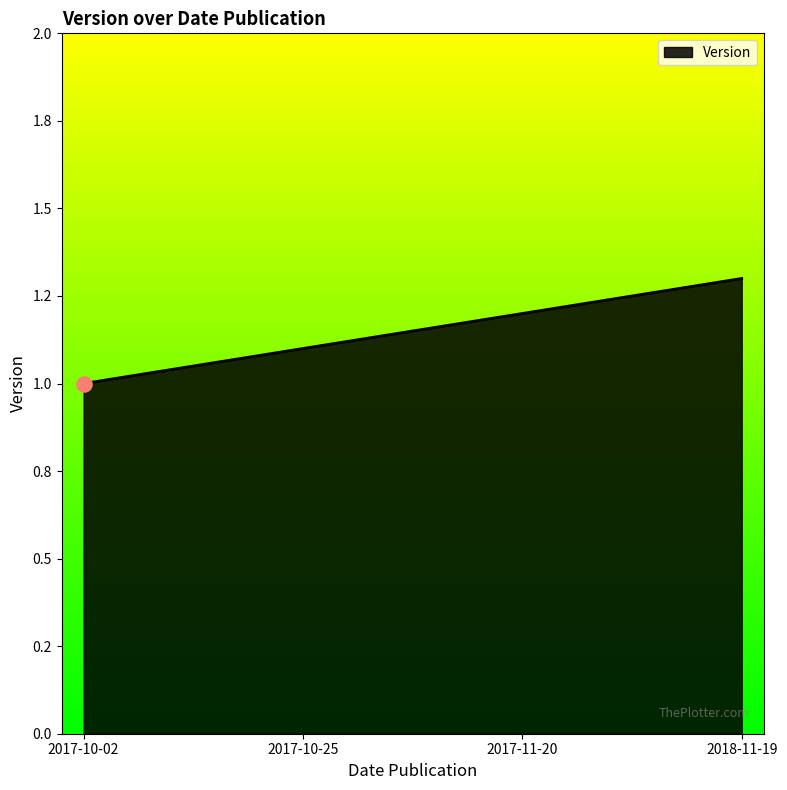

Between 2017-11-20 and 2018-11-19, which is larger?

2018-11-19